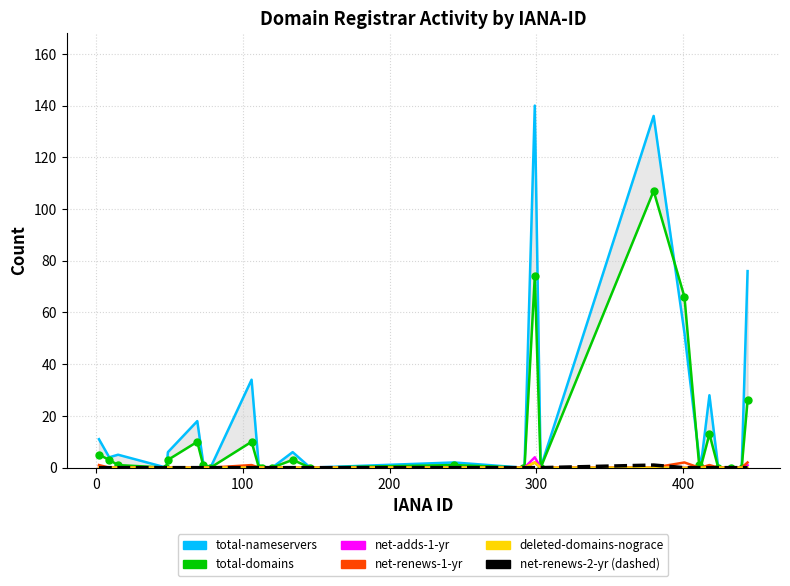

True or false: net-adds-1-yr and total-nameservers intersect in this chart.

False